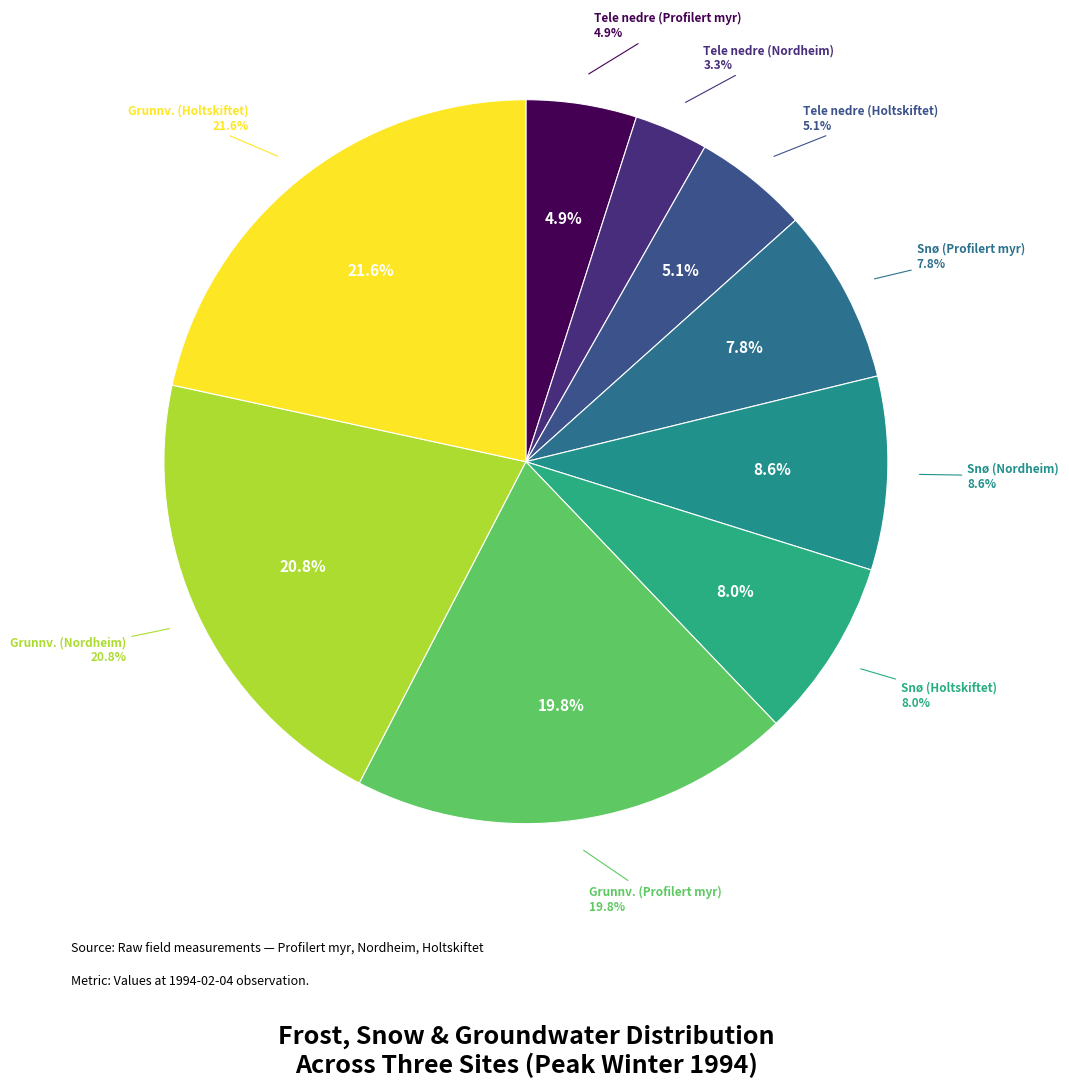

Which category has the smallest portion of the pie?

Tele nedre (Nordheim)